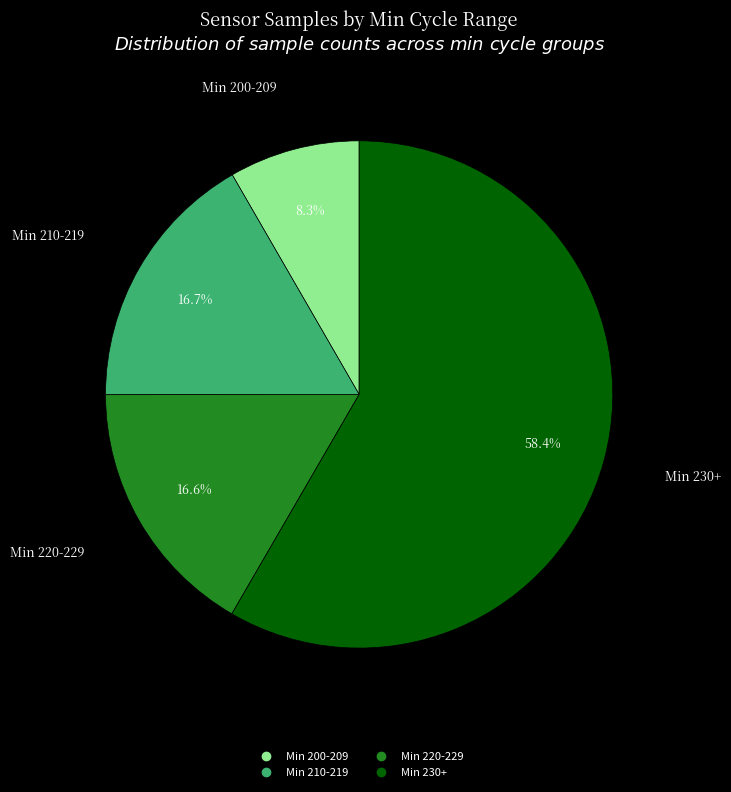

Is there a majority slice in this chart?

Yes